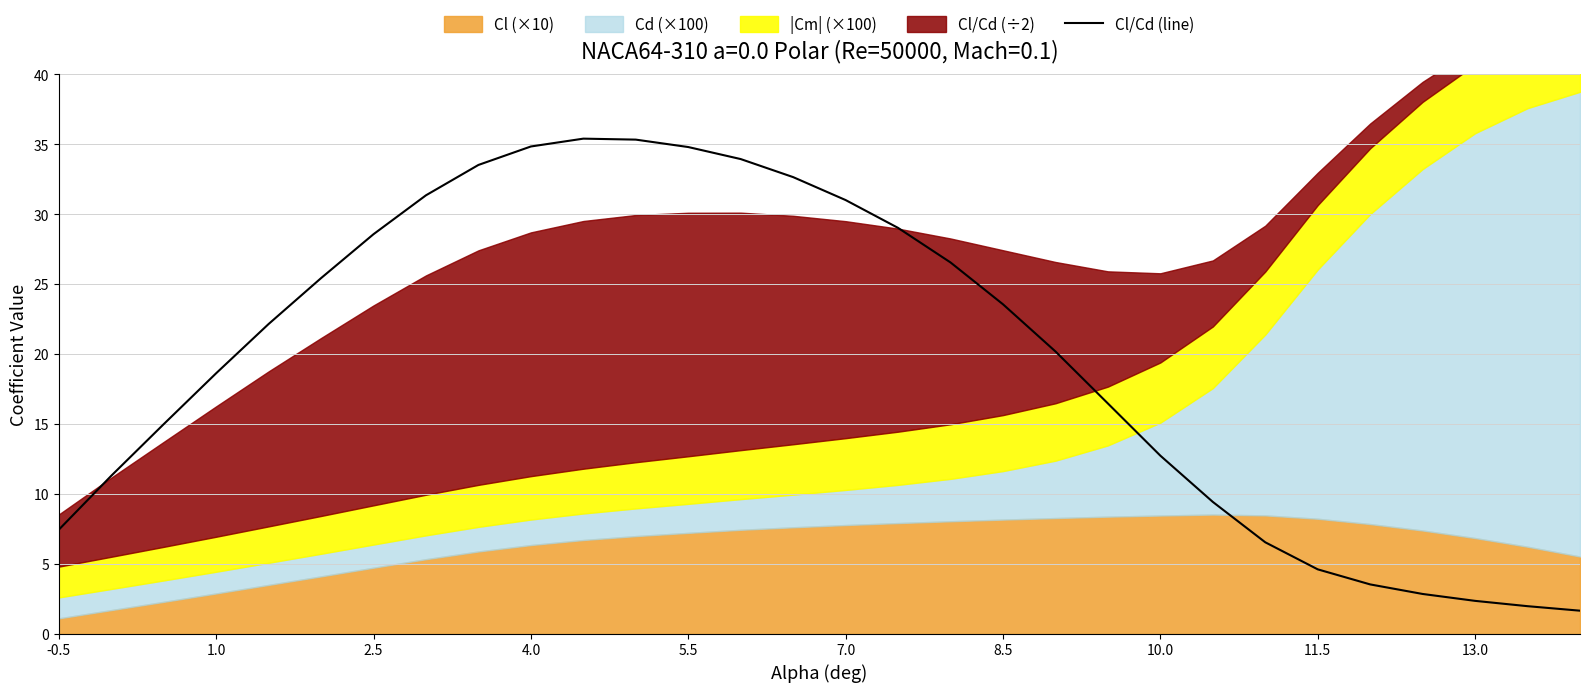

How many categories are shown in the chart?

30